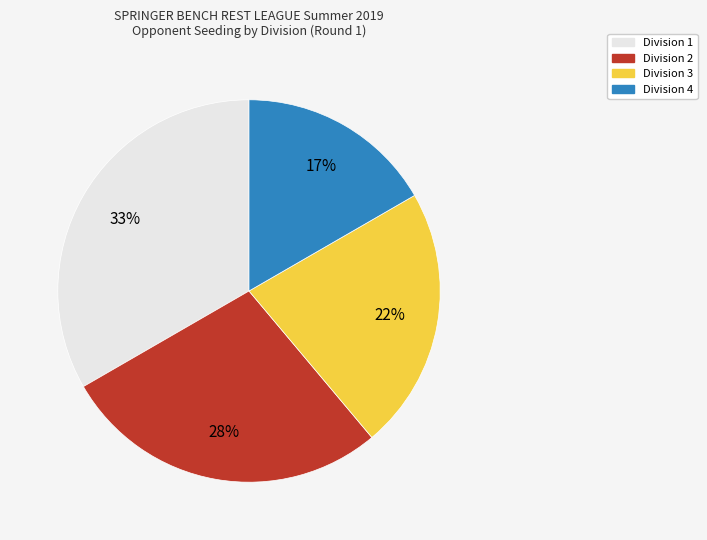

Rank the categories by value from highest to lowest.

Division 1, Division 2, Division 3, Division 4